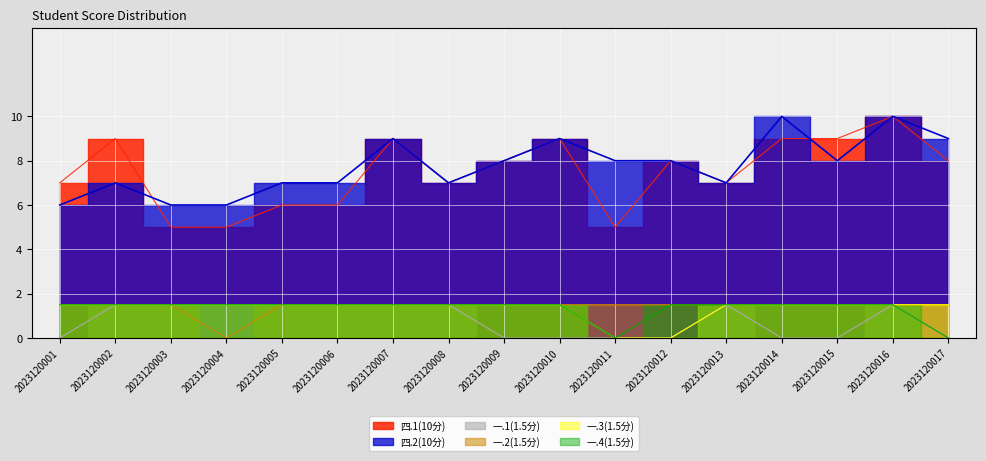

How many 一.4(1.5分) values are between 1 and 2?

15